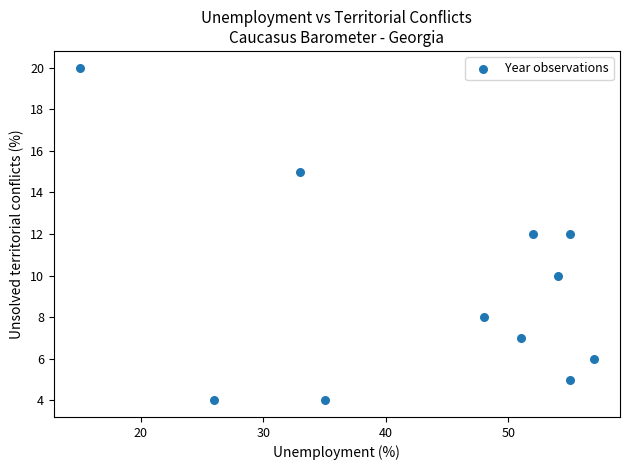

What is the range of Y values (max minus min)?

16